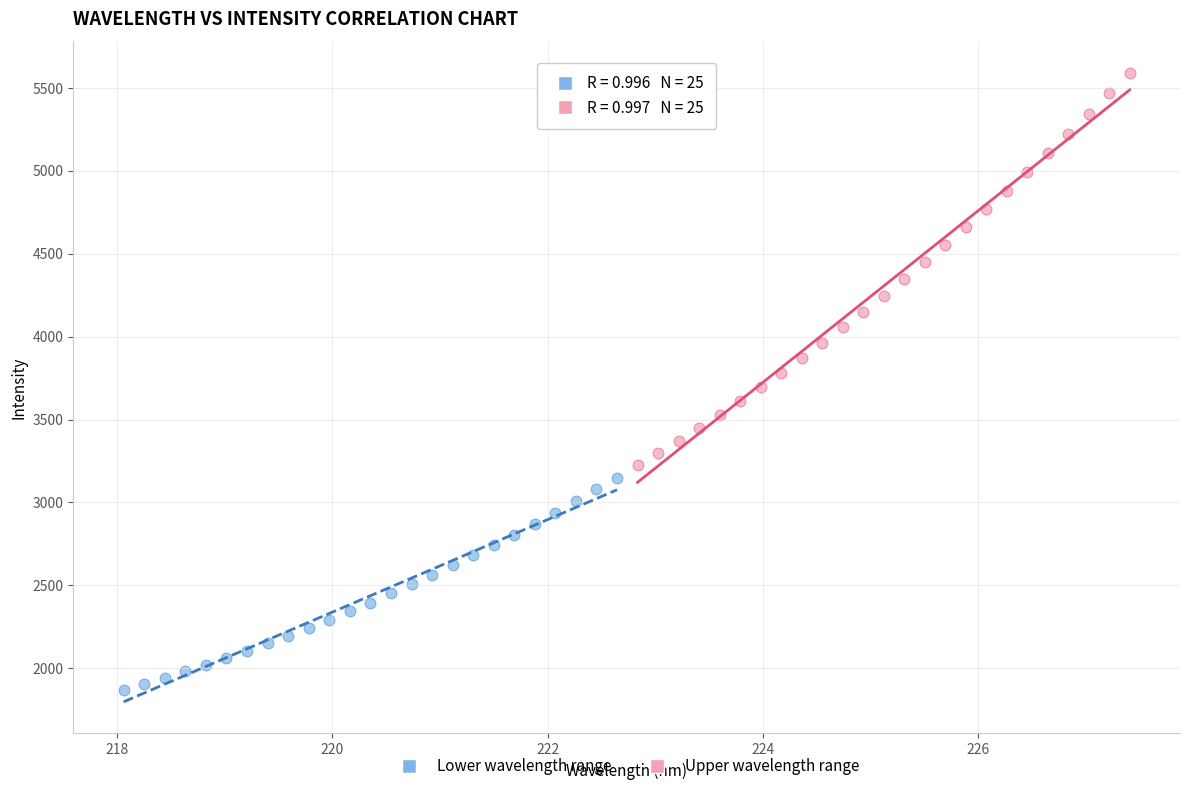

Which series has the widest spread of Y values?

Upper wavelength range